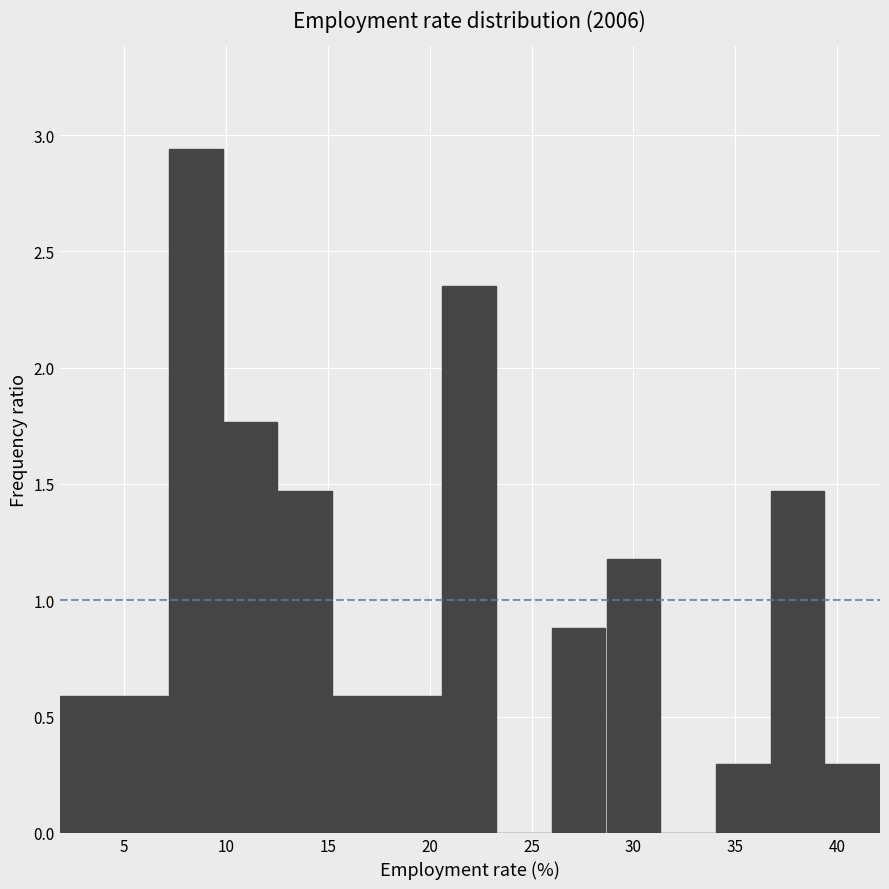

Reading left to right, list every bar in this chart as the range it spans on the x-axis followed by its height. Neither the bar edges nor the heights are printed on the chart, so give them approximately, as read against the axes.

2.0 to 4.5: 0.60
4.5 to 7.0: 0.60
7.0 to 10.0: 2.95
10.0 to 12.5: 1.75
12.5 to 15.5: 1.45
15.5 to 18.0: 0.60
18.0 to 20.5: 0.60
20.5 to 23.5: 2.35
23.5 to 26.0: 0
26.0 to 28.5: 0.90
28.5 to 31.5: 1.20
31.5 to 34.0: 0
34.0 to 36.5: 0.30
36.5 to 39.5: 1.45
39.5 to 42.0: 0.30